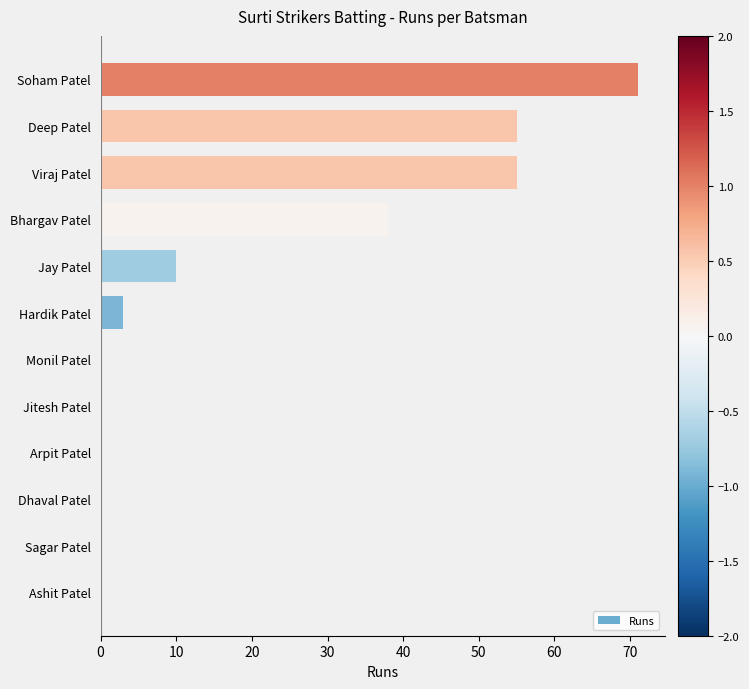

What is the sum of the values at Ashit Patel and Hardik Patel?

3